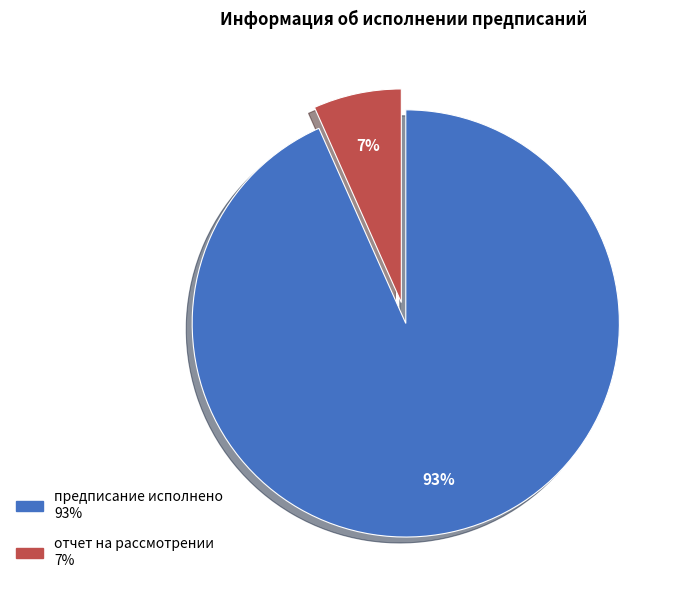

Which slice is the smallest?

отчет на рассмотрении